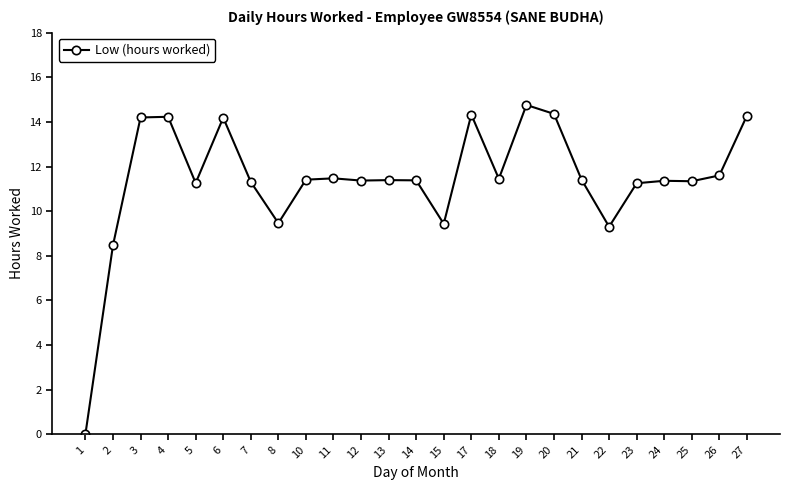

What is the value of the 25th point from the left?

14.3